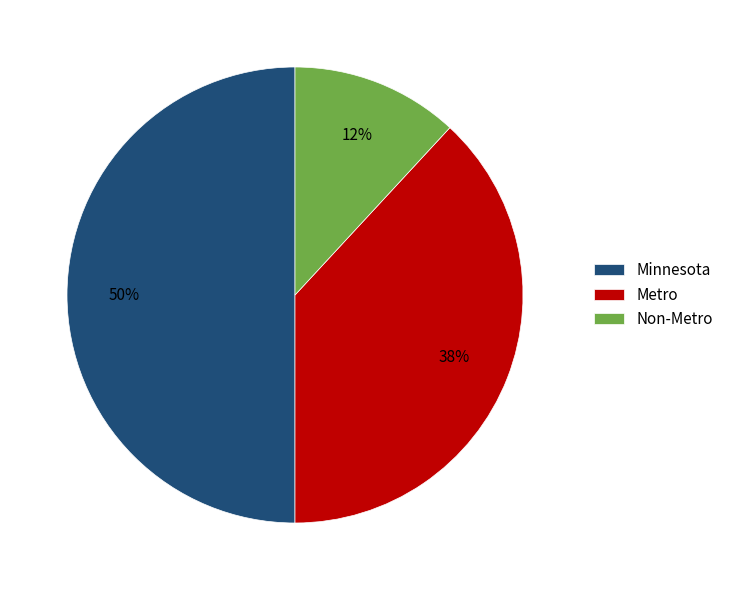

The Non-Metro slice represents 1% of the pie. True or false?

False